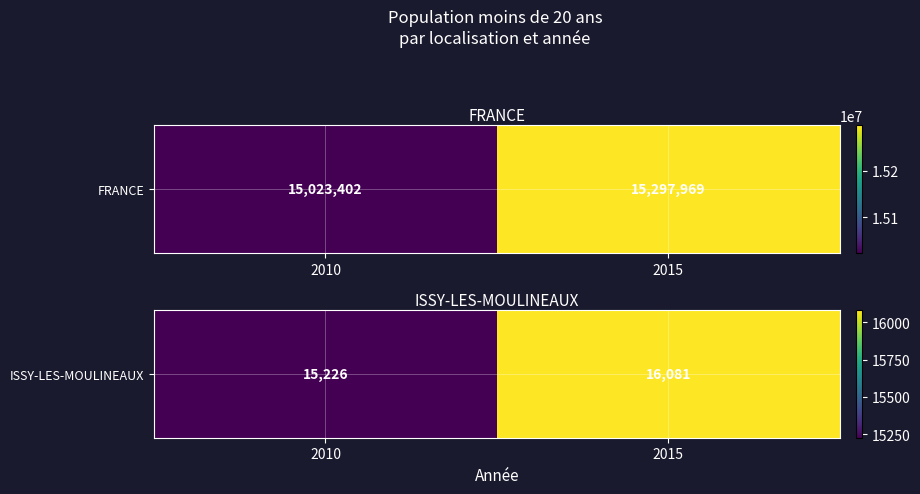

Which label corresponds to the smallest value in the chart?

2010